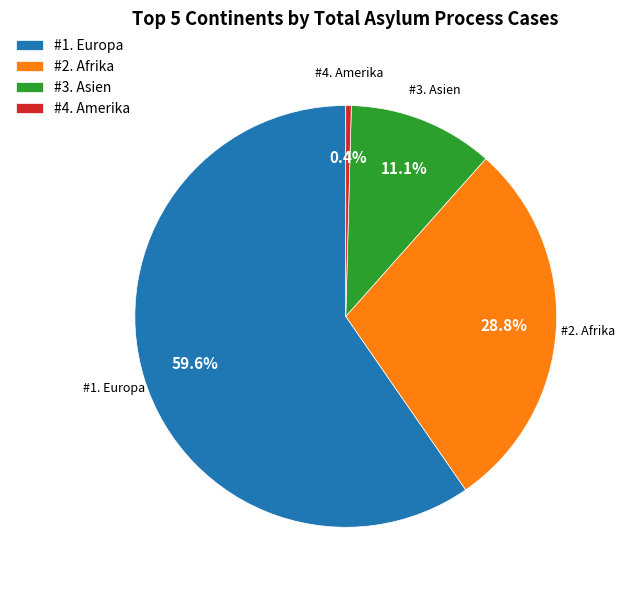

Which slice represents more than half of the pie?

#1. Europa